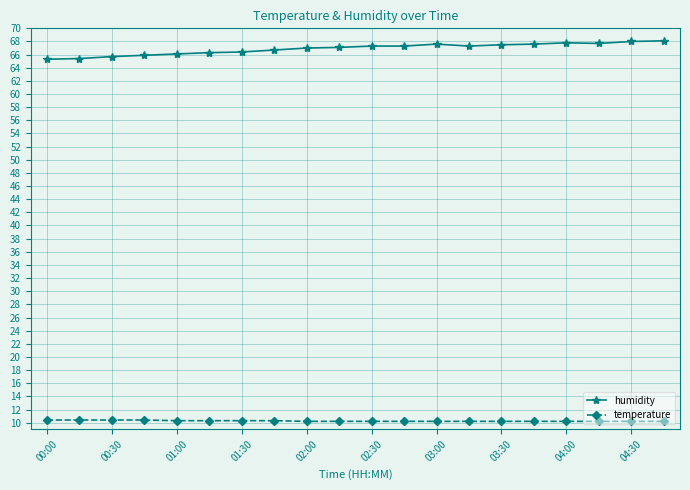

True or false: humidity and temperature cross at least once.

False